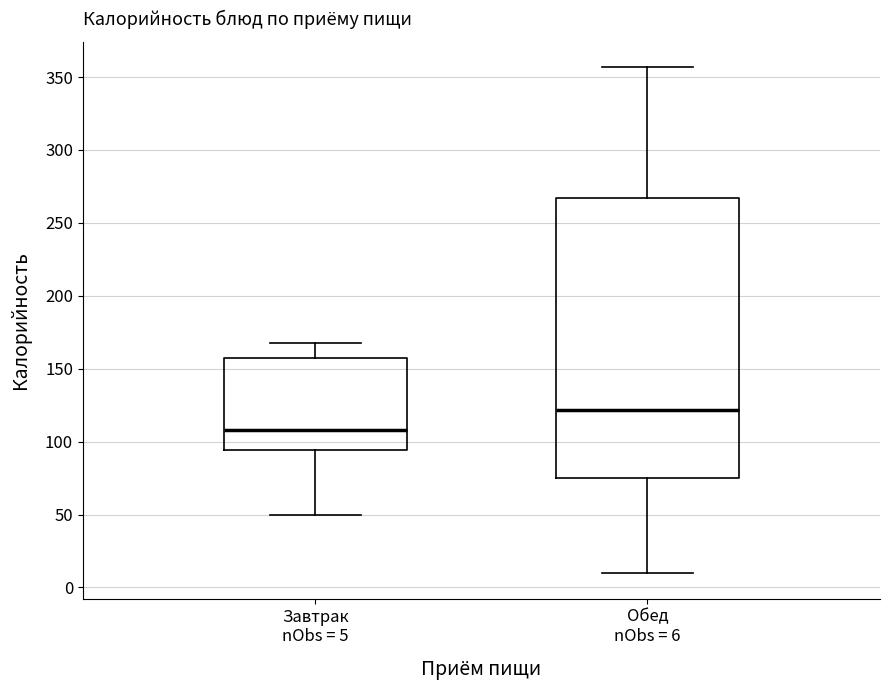

Where does the upper whisker of the box for Обед nObs = 6 end on the y-axis? The values are not printed on the chart, so give them approximately, as read against the axis.

355